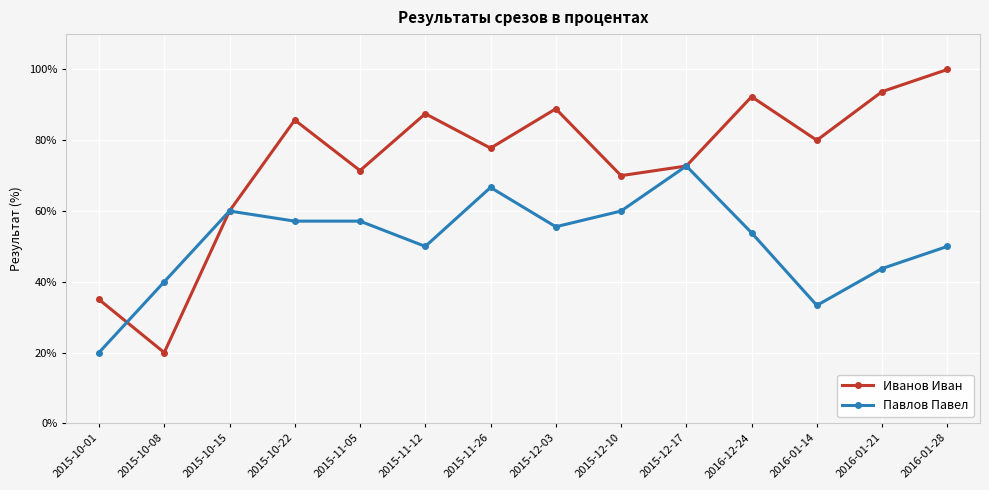

Is the value of Иванов Иван at 2015-10-01 greater than the value of Павлов Павел at 2015-12-17?

No